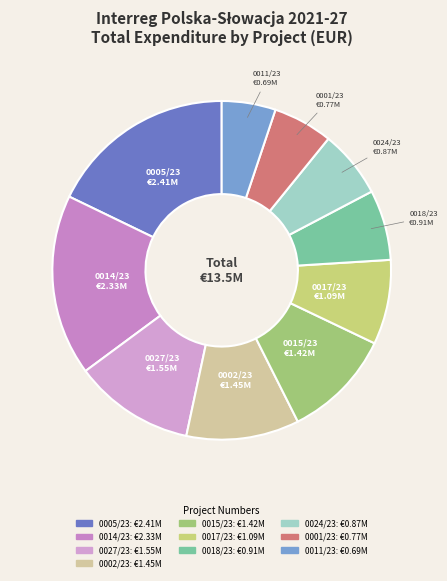

True or false: 0018/23 accounts for 7% of the total.

True